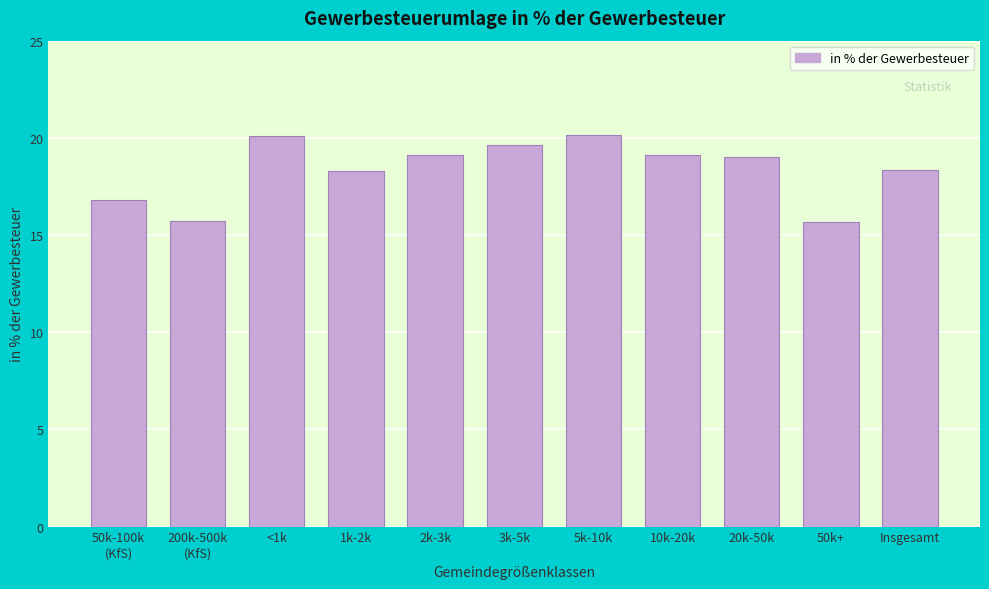

What is the average value?

18.4